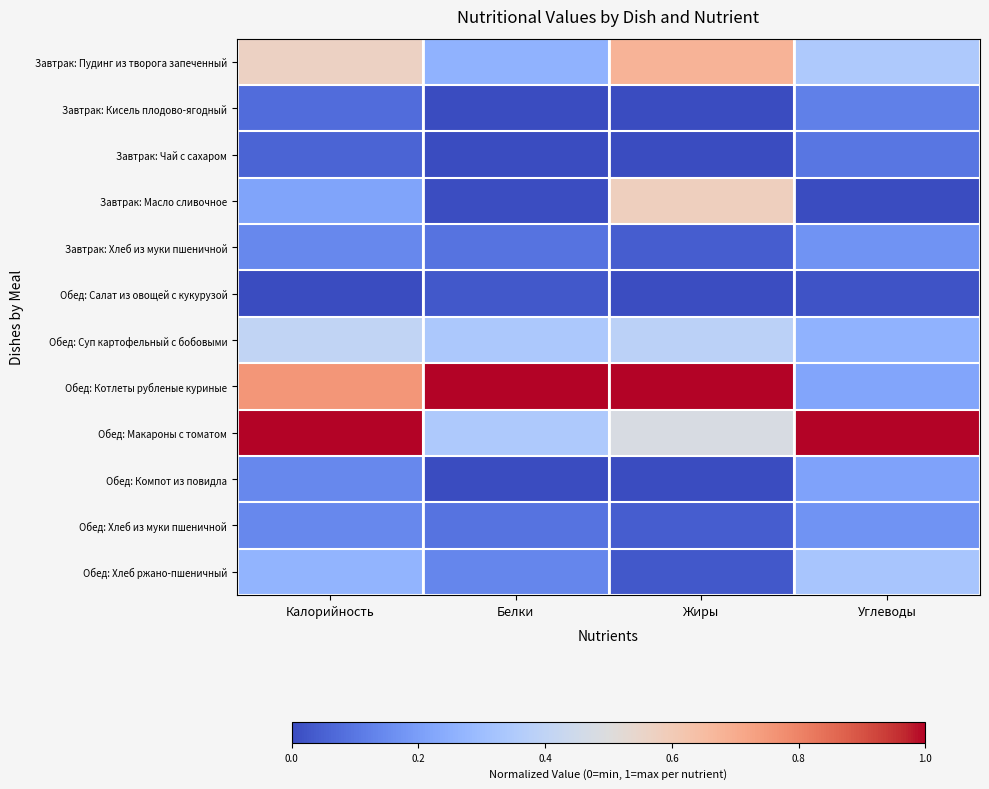

Reading right to left, transcribe all the data shown in this chart.

Завтрак: Пудинг из творога запеченный: Углеводы=0.3	Жиры=0.7	Белки=0.3	Калорийность=0.6
Завтрак: Кисель плодово-ягодный: Углеводы=0.1	Жиры=0.0	Белки=0.0	Калорийность=0.1
Завтрак: Чай с сахаром: Углеводы=0.1	Жиры=0.0	Белки=0.0	Калорийность=0.1
Завтрак: Масло сливочное: Углеводы=0.0	Жиры=0.6	Белки=0.0	Калорийность=0.2
Завтрак: Хлеб из муки пшеничной: Углеводы=0.2	Жиры=0.0	Белки=0.1	Калорийность=0.1
Обед: Салат из овощей с кукурузой: Углеводы=0.0	Жиры=0.0	Белки=0.0	Калорийность=0.0
Обед: Суп картофельный c бобовыми: Углеводы=0.3	Жиры=0.4	Белки=0.3	Калорийность=0.4
Обед: Котлеты рубленые куриные: Углеводы=0.2	Жиры=1.0	Белки=1.0	Калорийность=0.8
Обед: Макароны с томатом: Углеводы=1.0	Жиры=0.5	Белки=0.3	Калорийность=1.0
Обед: Компот из повидла: Углеводы=0.2	Жиры=0.0	Белки=0.0	Калорийность=0.1
Обед: Хлеб из муки пшеничной: Углеводы=0.2	Жиры=0.0	Белки=0.1	Калорийность=0.1
Обед: Хлеб ржано-пшеничный: Углеводы=0.3	Жиры=0.0	Белки=0.1	Калорийность=0.3